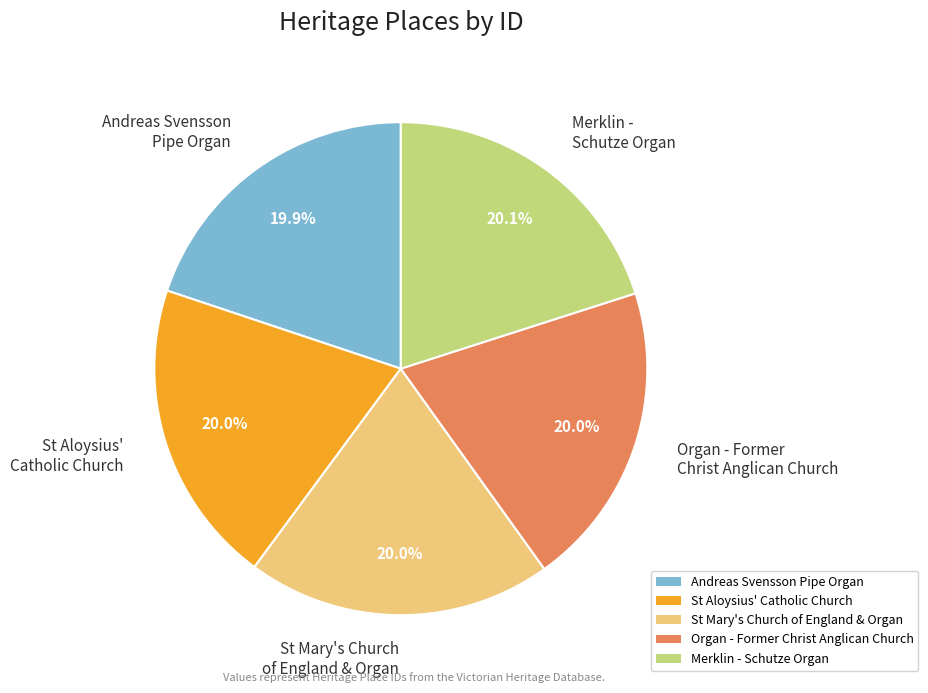

What percentage do Andreas Svensson Pipe Organ and St Aloysius' Catholic Church together represent?

39.9%